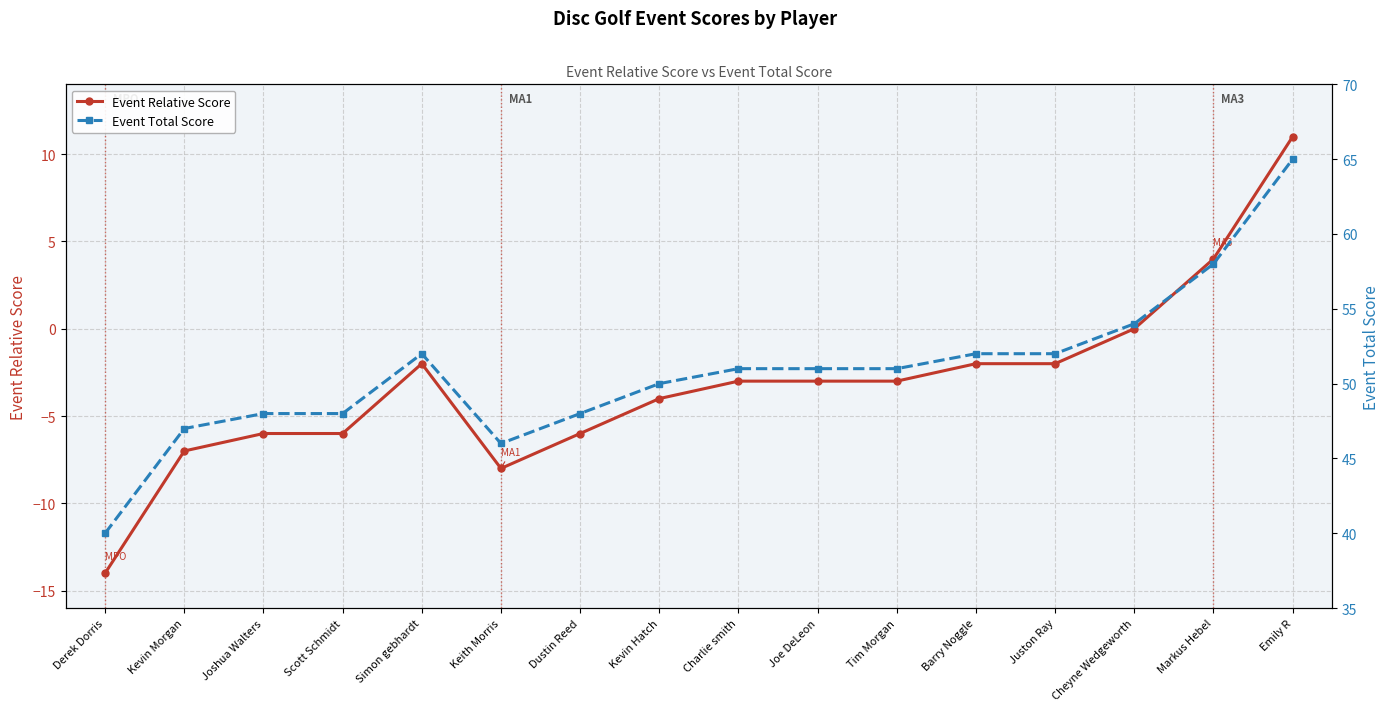

What is the average value of the Event Total Score series?

51